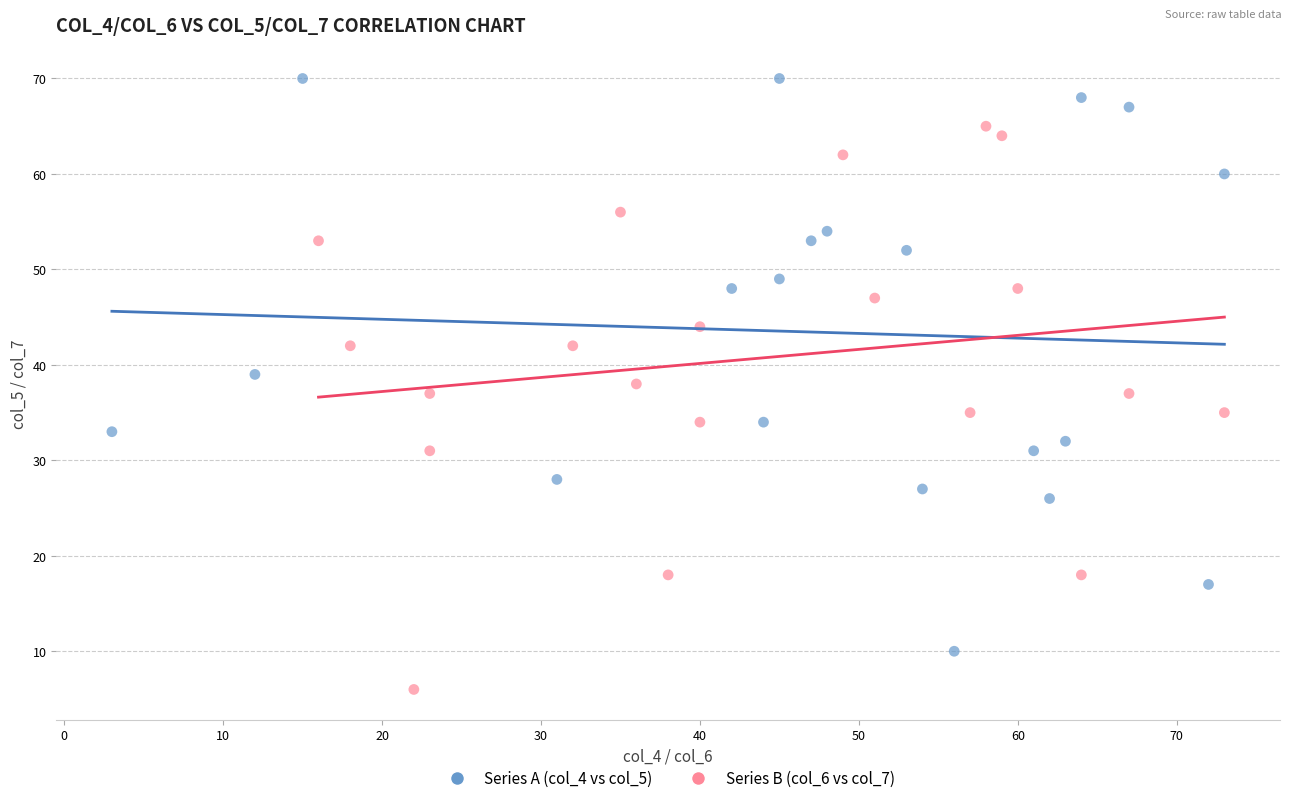

Which series contains the highest Y value?

Series A (col_4 vs col_5)